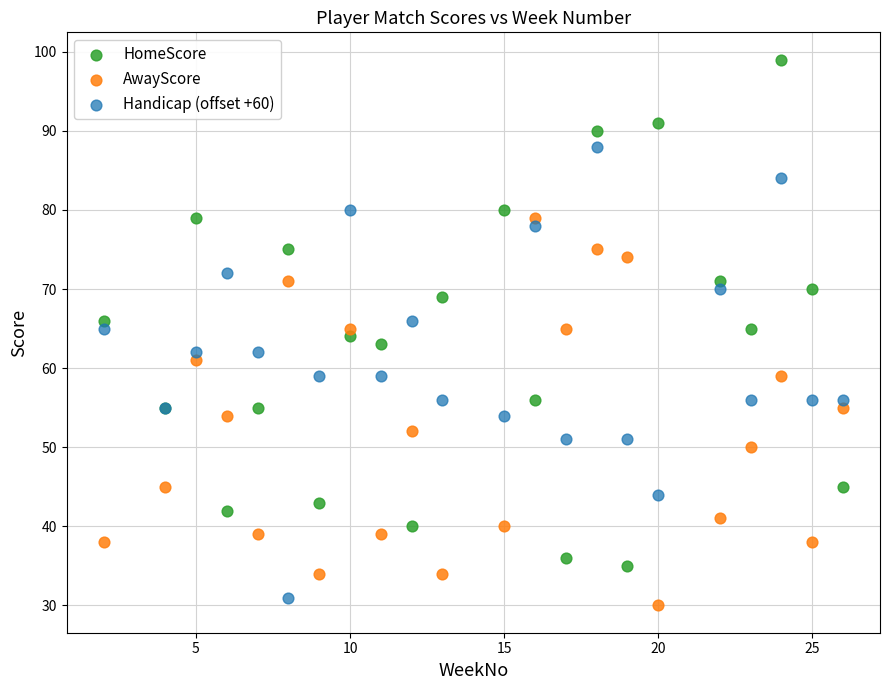

Which series reaches the maximum Y coordinate?

HomeScore